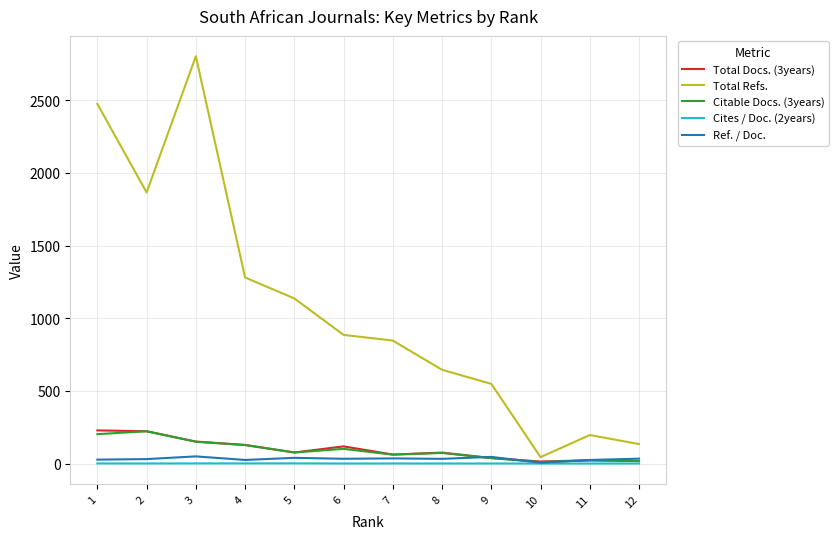

True or false: Ref. / Doc. and Total Refs. cross at least once.

False